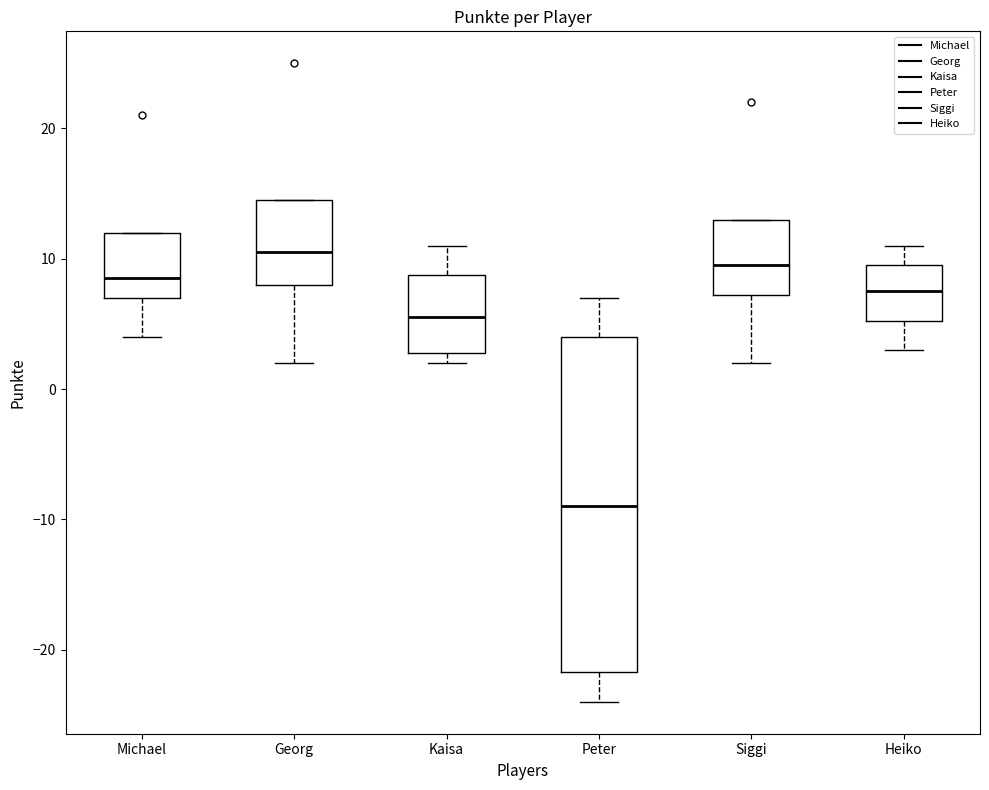

Which box's median line is the highest?

Georg